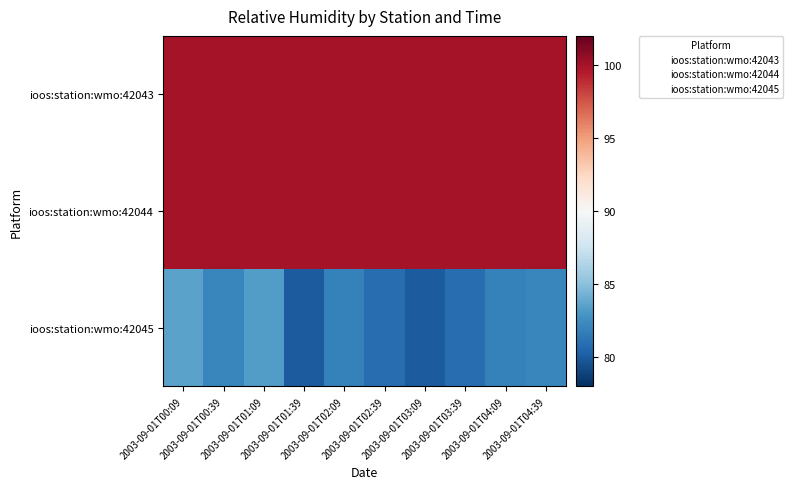

At which category does the chart reach its minimum across all series?

2003-09-01T01:39